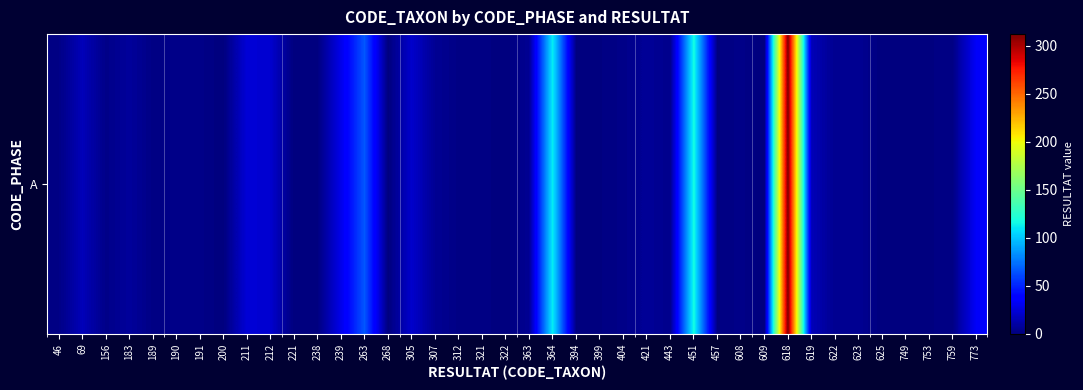

How many data points does each series have?

40